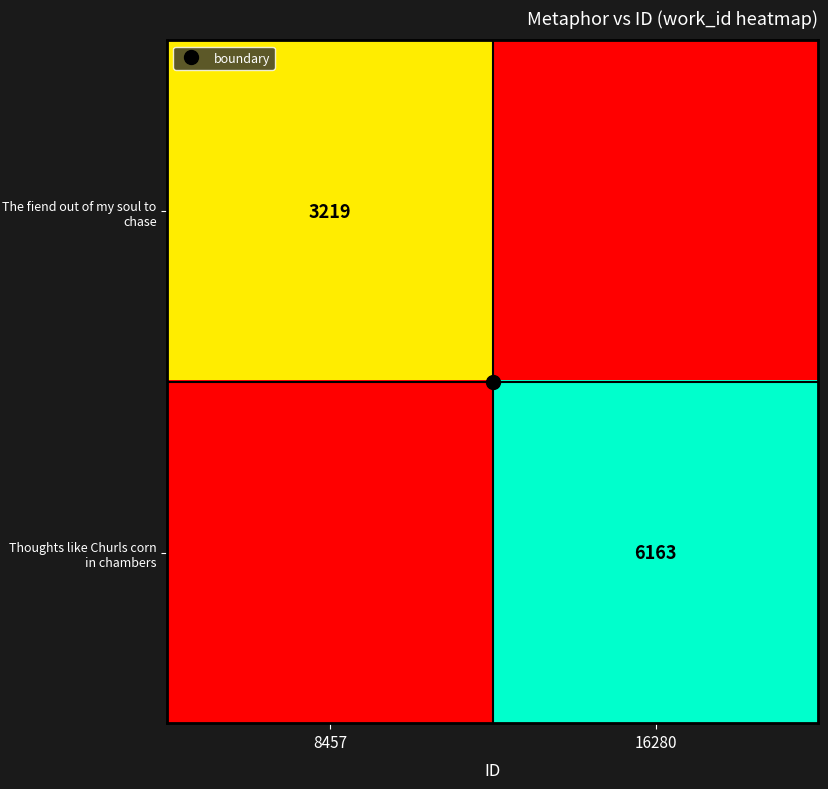

What is the average value of the Thoughts like Churls corn in chambers series?

3082